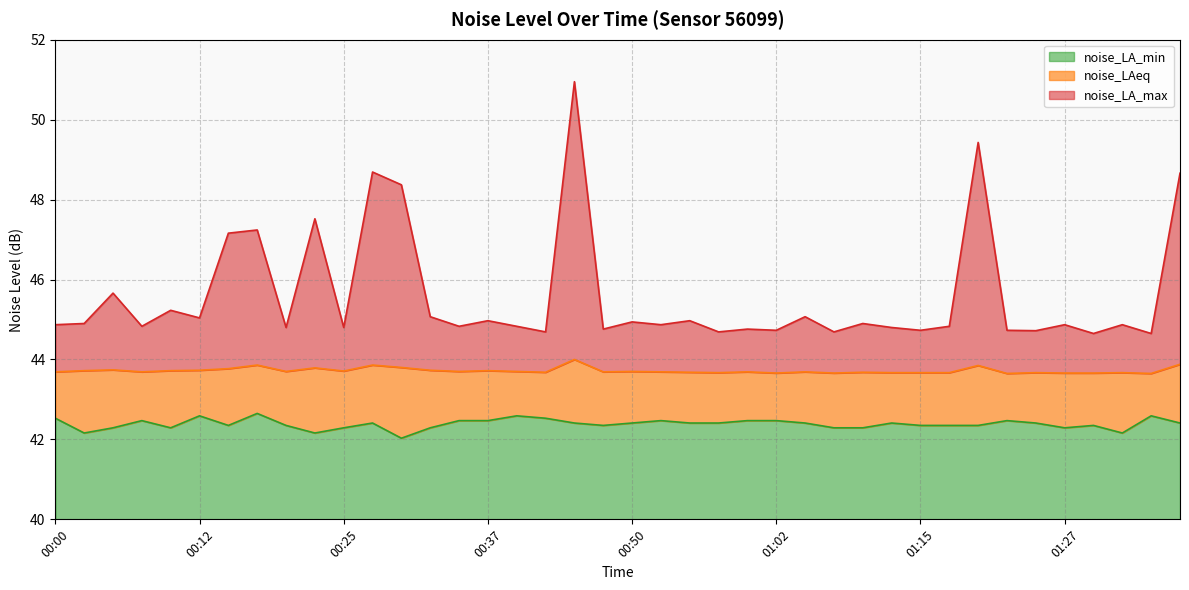

True or false: noise_LA_max and noise_LAeq cross at least once.

False